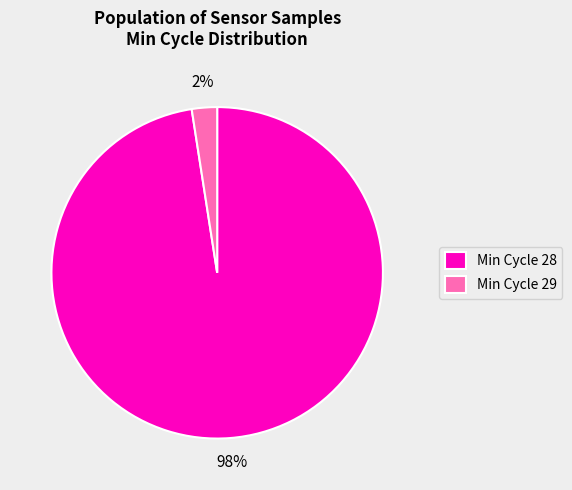

The Min Cycle 29 slice represents 2% of the pie. True or false?

True